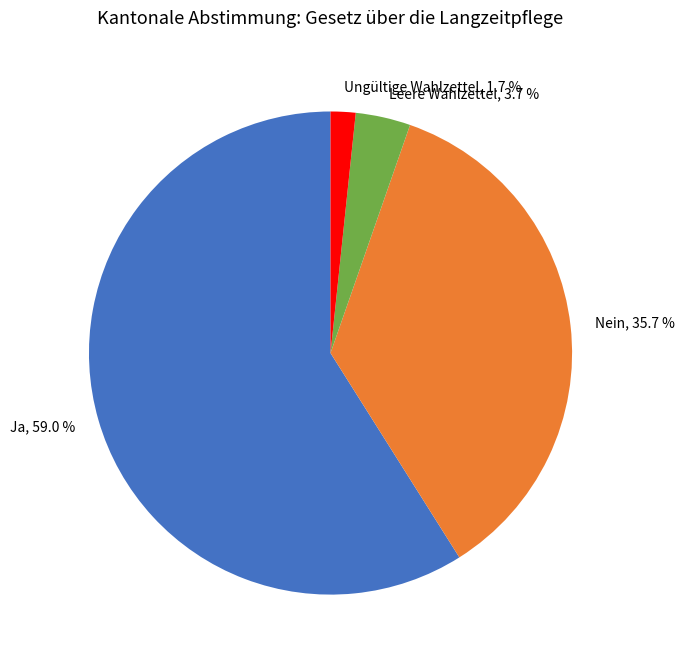

Which slice is the smallest?

Ungültige Wahlzettel